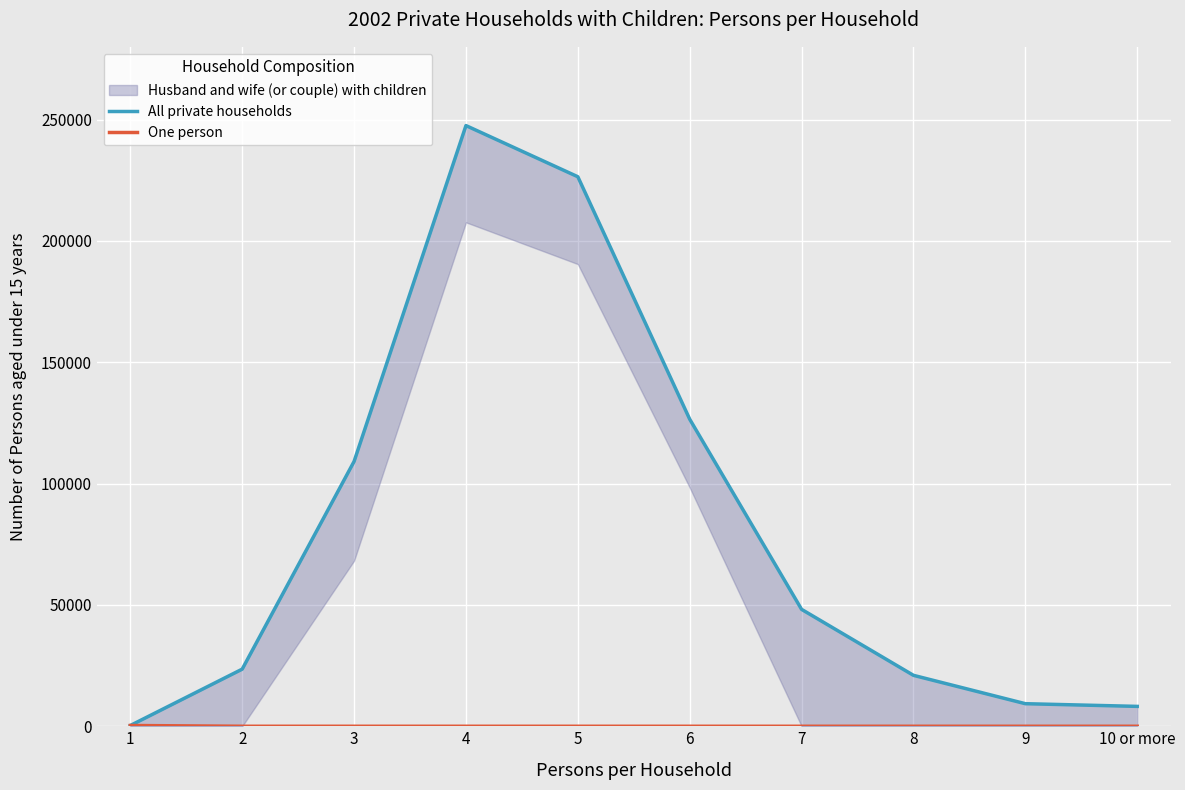

Where is All private households nearest to the value 123927?

6